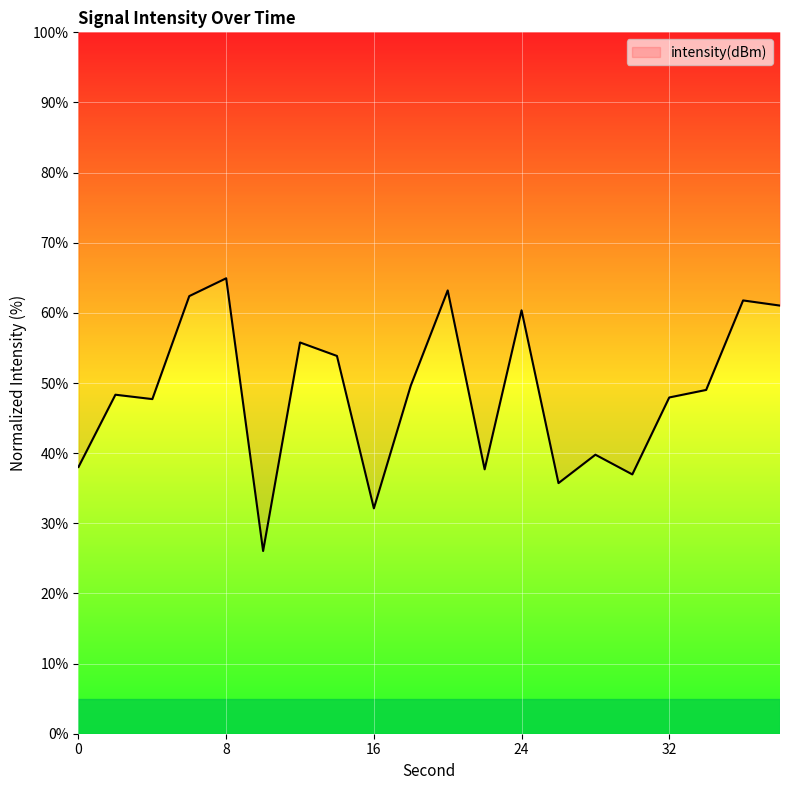

Between 20 and 28, which is larger?

20